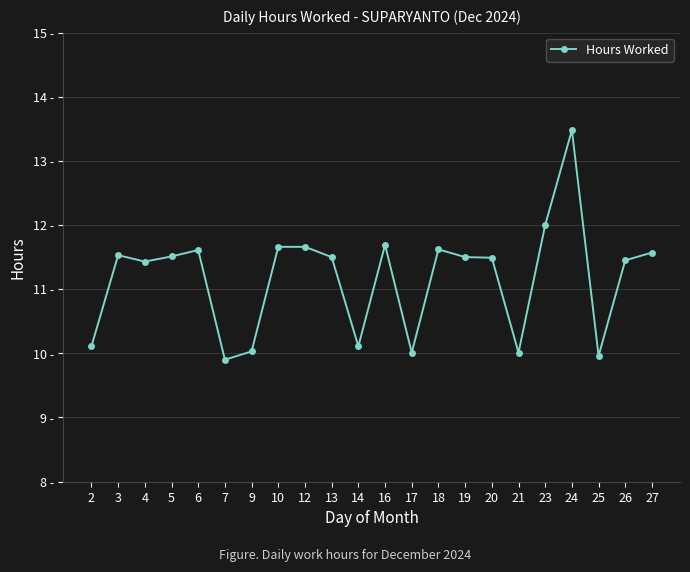

At which label is the value closest to 11?

4